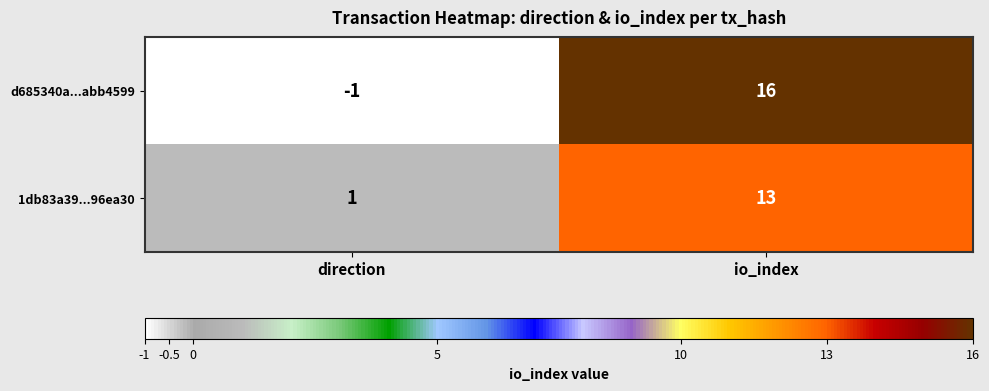

Read the d685340a...abb4599 value at io_index.

16